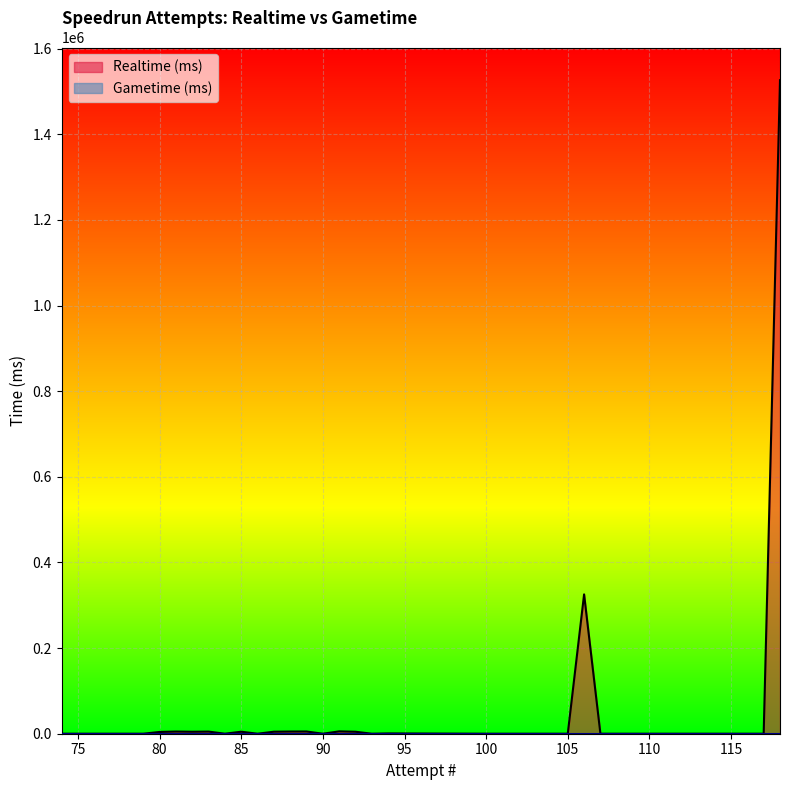

The value of Realtime (ms) at 75 is 0. True or false?

True